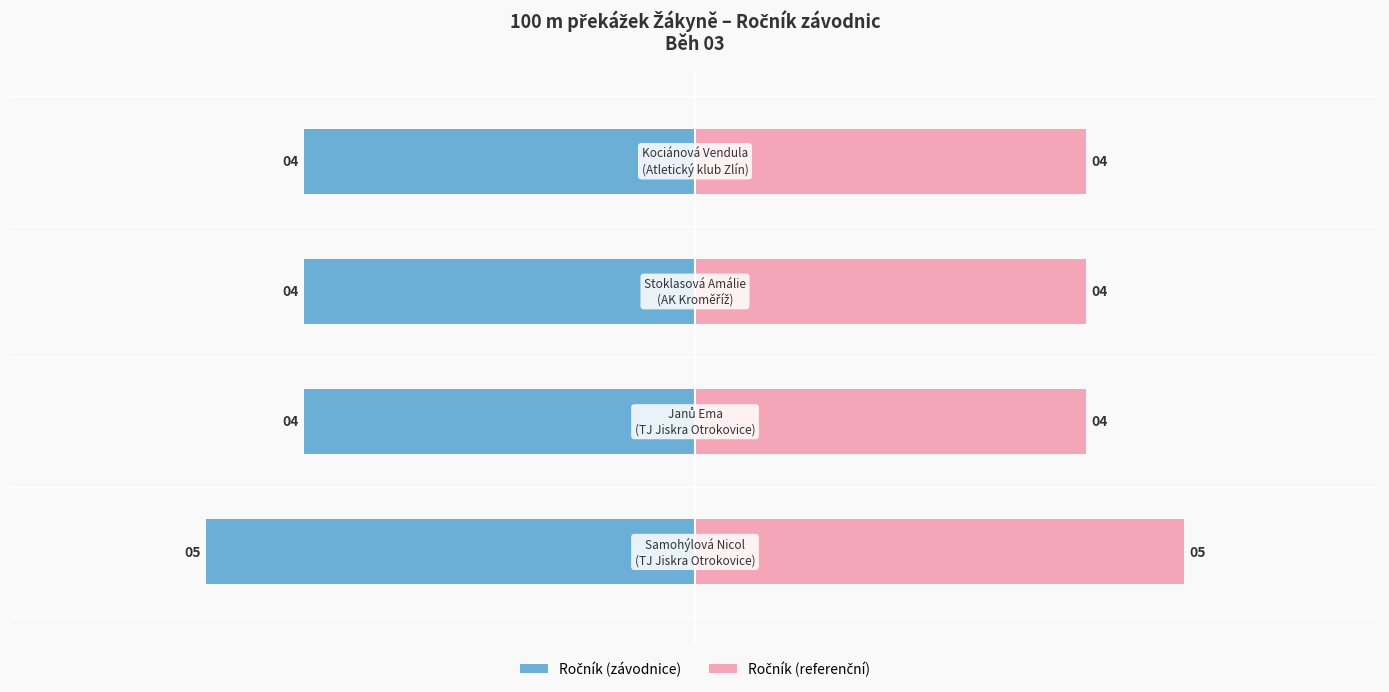

Reading left to right, what are all the values shown in this chart?

Ročník (závodnice): -5	-4	-4	-4
Ročník (referenční): 5	4	4	4